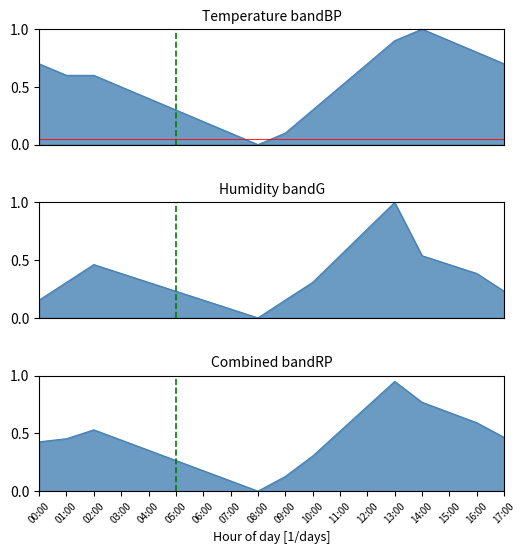

What is the total value across all series at 07:00?

0.2